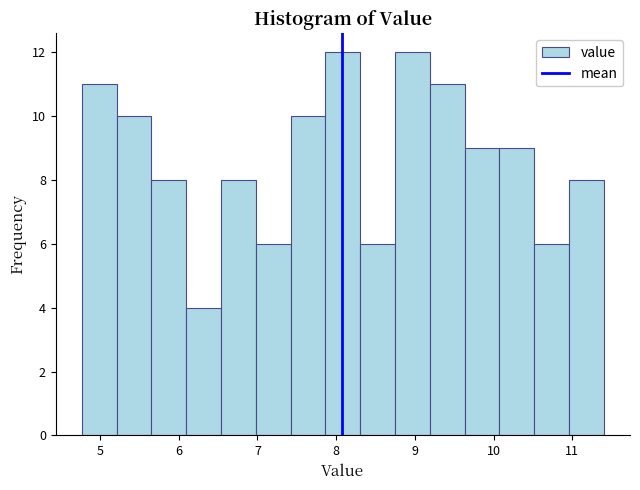

How tall is the bar that spans 5.7 to 6.1 on the x-axis? Neither the bar edges nor the heights are printed on the chart, so give them approximately, as read against the axes.

8